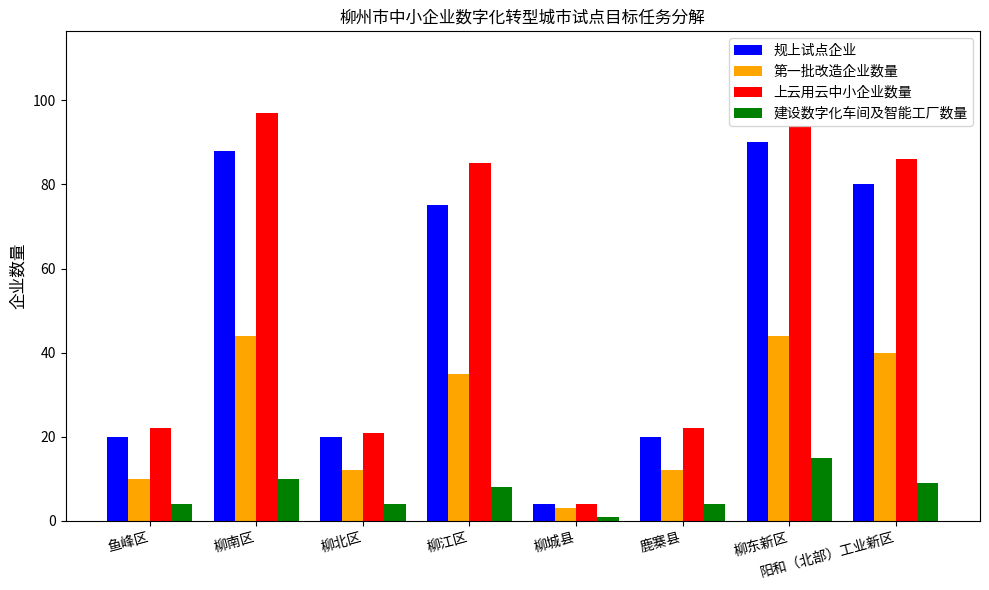

What is the value of the 规上试点企业 bar at the 4th from the left?

75